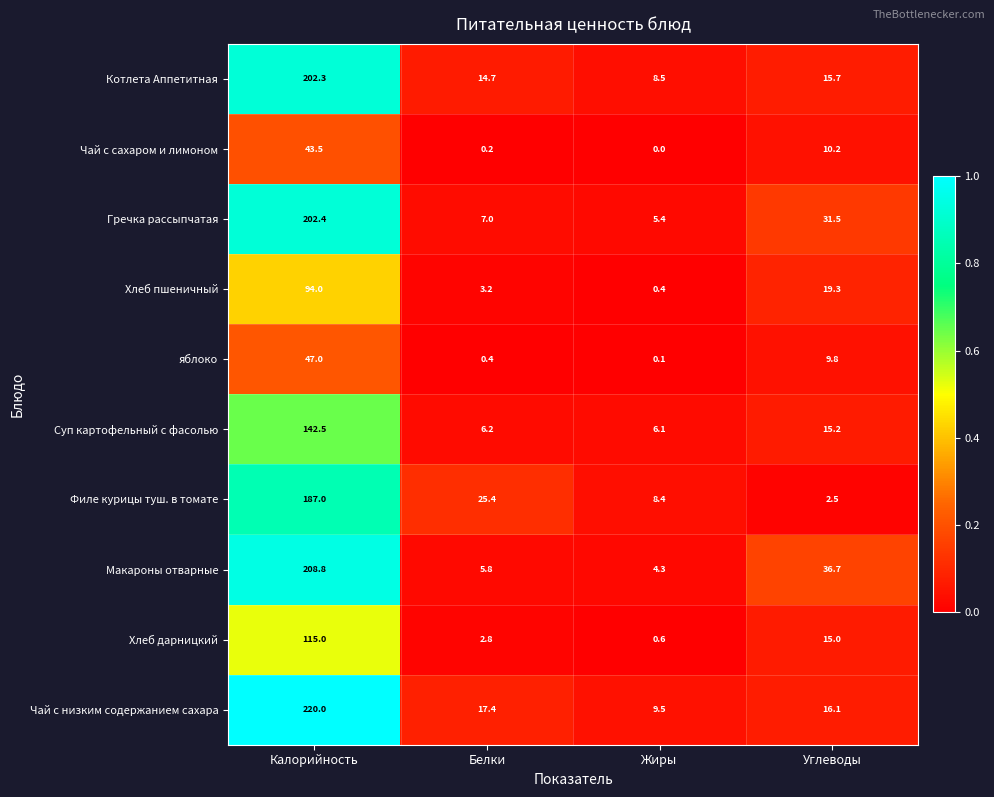

Count the number of data series in this chart.

10